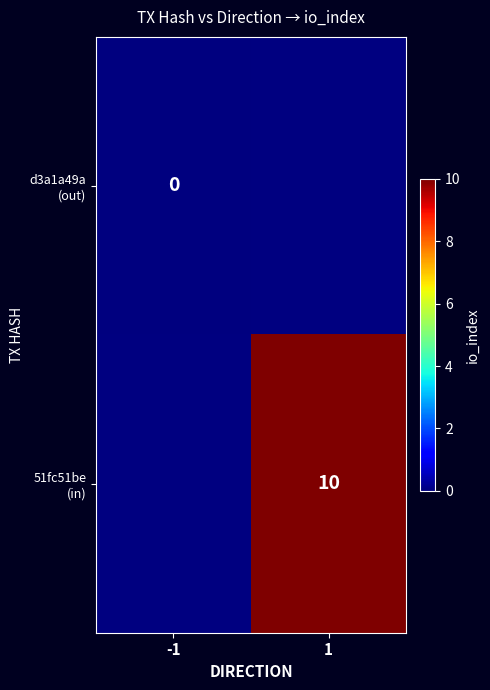

What is the maximum value shown in the chart?

10.0